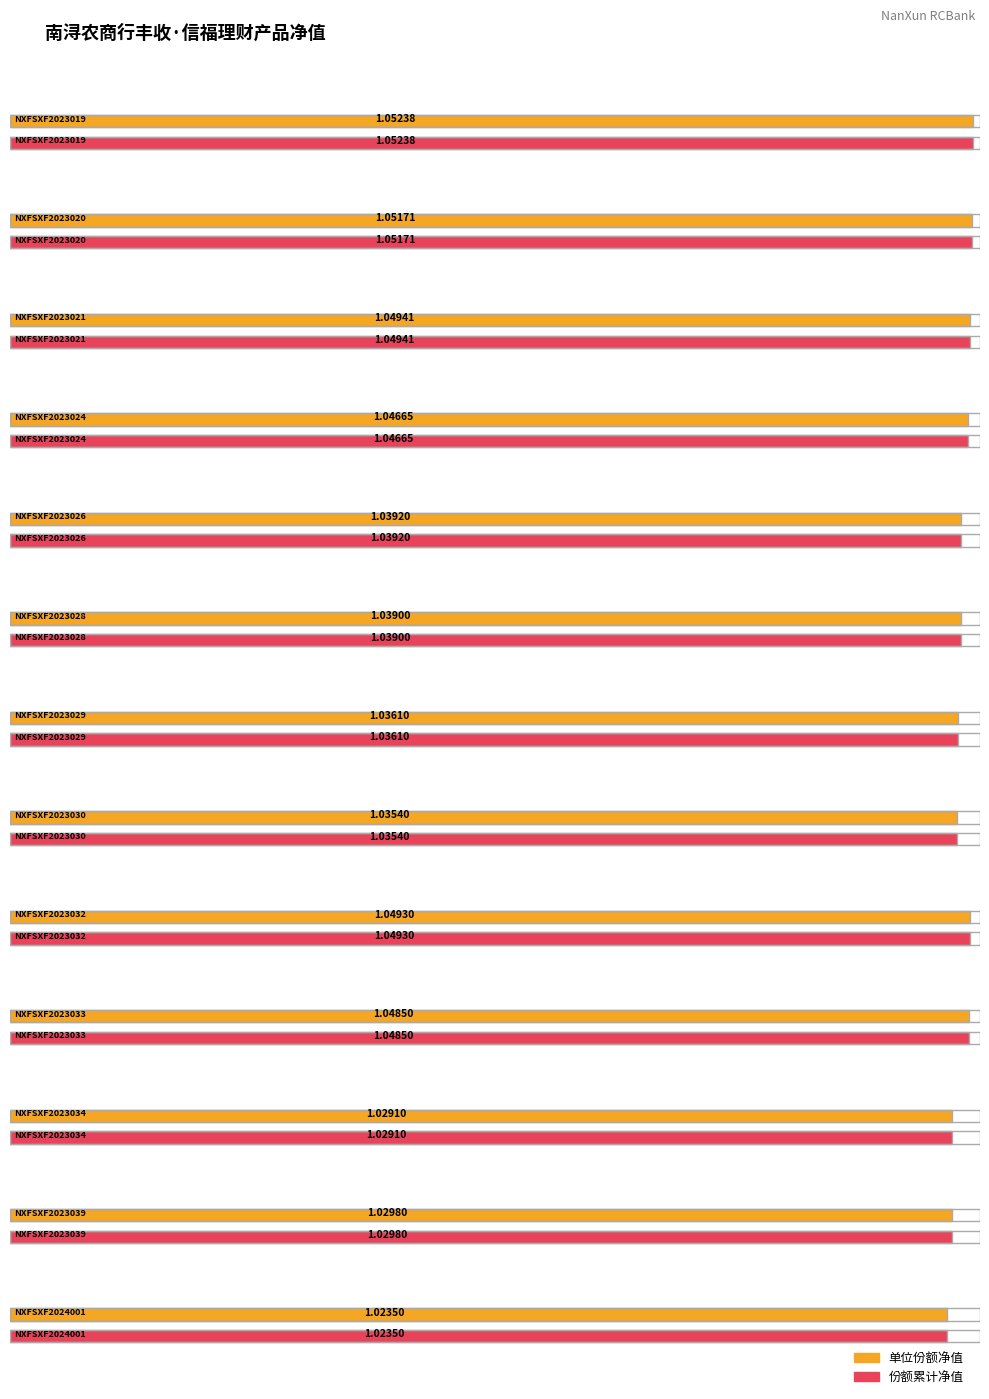

Count the number of data series in this chart.

2